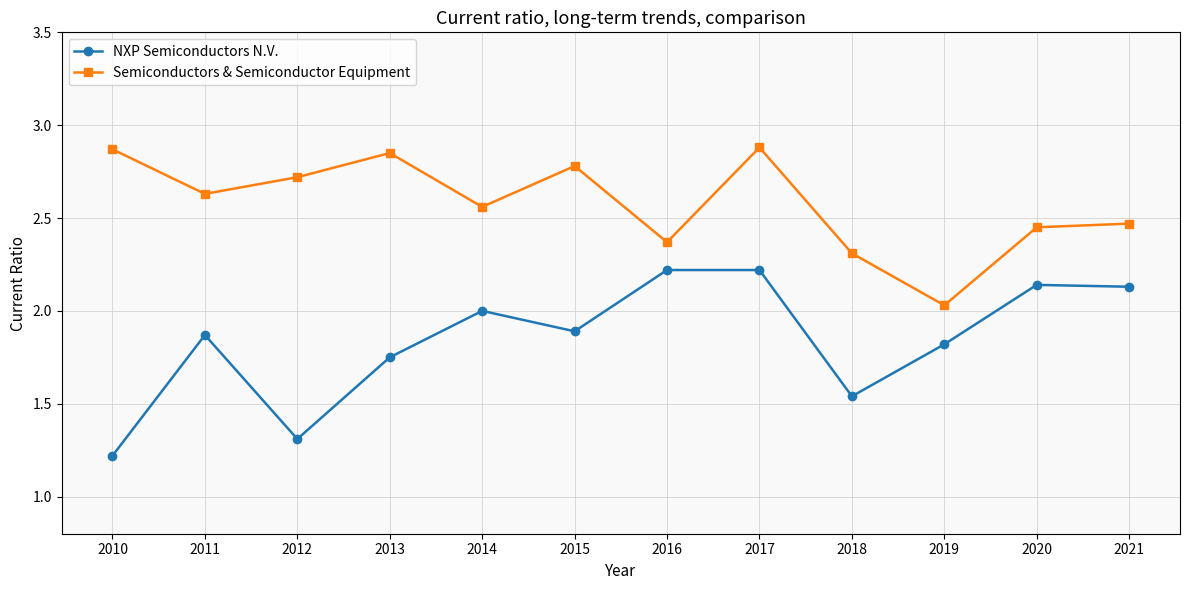

What is the value of the Semiconductors & Semiconductor Equipment point at the 9th from the left?

2.3